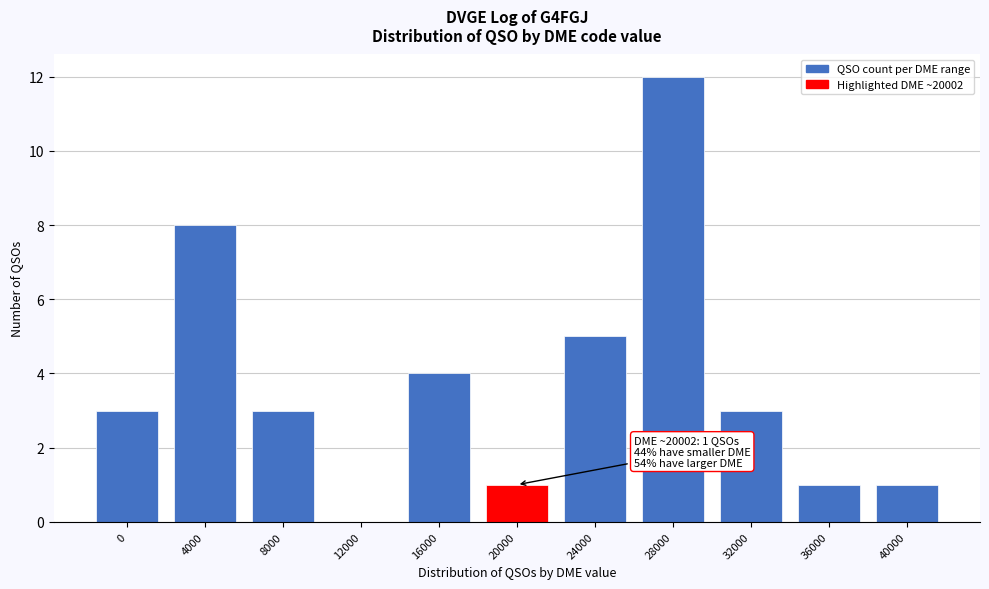

Reading left to right, transcribe all the data shown in this chart.

0=3	4000=8	8000=3	12000=0	16000=4	20000=1	24000=5	28000=12	32000=3	36000=1	40000=1